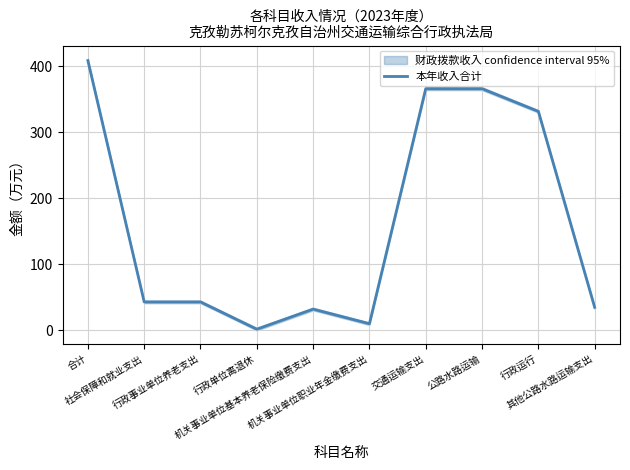

Rank the categories by value from lowest to highest.

行政单位离退休, 机关事业单位职业年金缴费支出, 机关事业单位基本养老保险缴费支出, 其他公路水路运输支出, 社会保障和就业支出, 行政事业单位养老支出, 行政运行, 交通运输支出, 公路水路运输, 合计